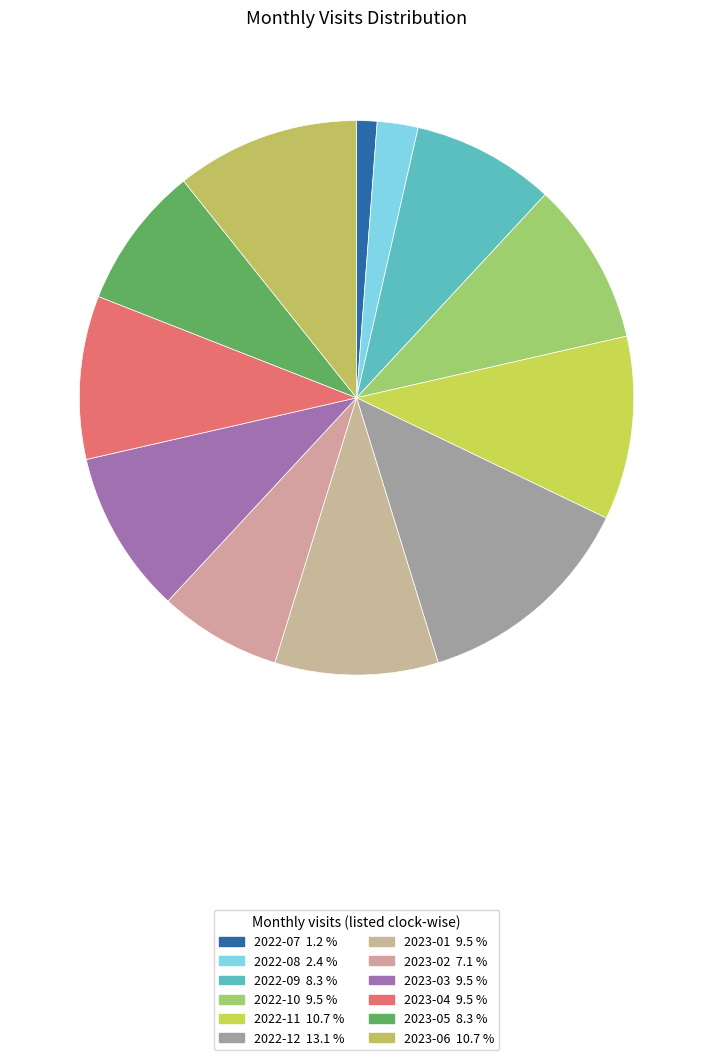

Rank the categories by value from lowest to highest.

2022-07, 2022-08, 2023-02, 2022-09, 2023-05, 2022-10, 2023-01, 2023-03, 2023-04, 2022-11, 2023-06, 2022-12